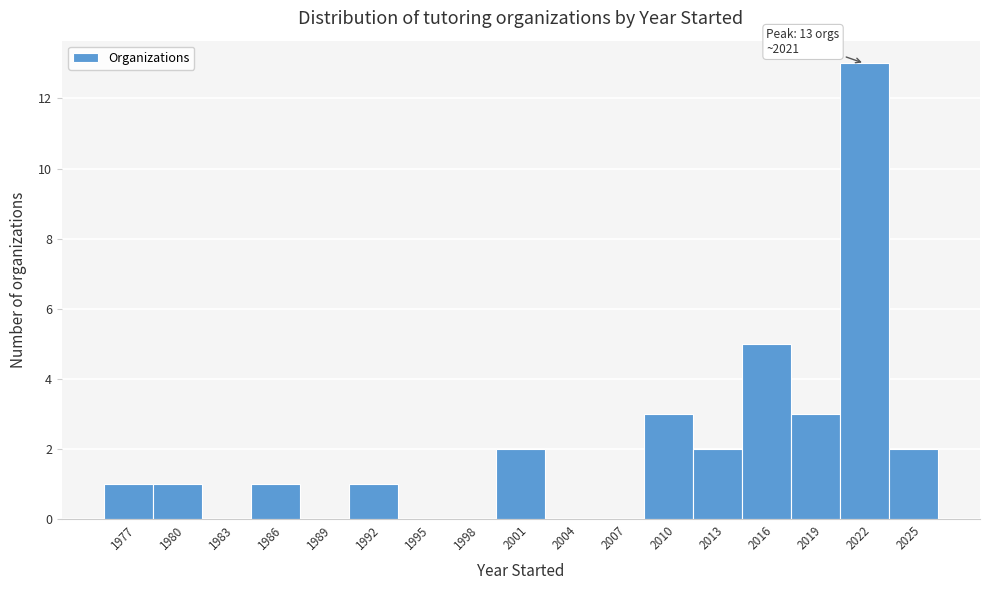

Over which range of the x-axis is the bar tallest?

2020 to 2023